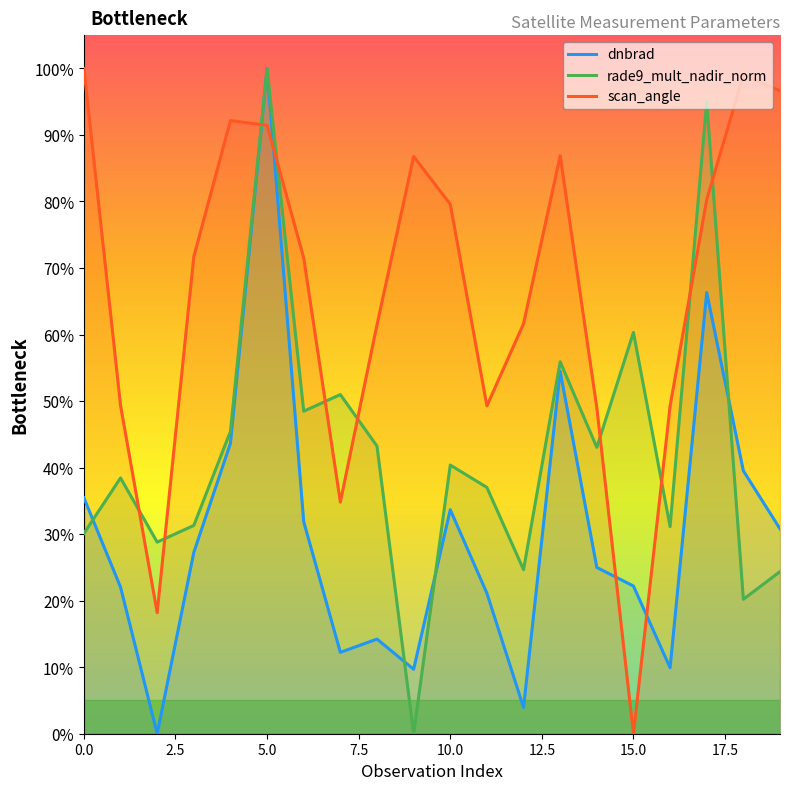

True or false: dnbrad has a value of 0.7 at 17.

True